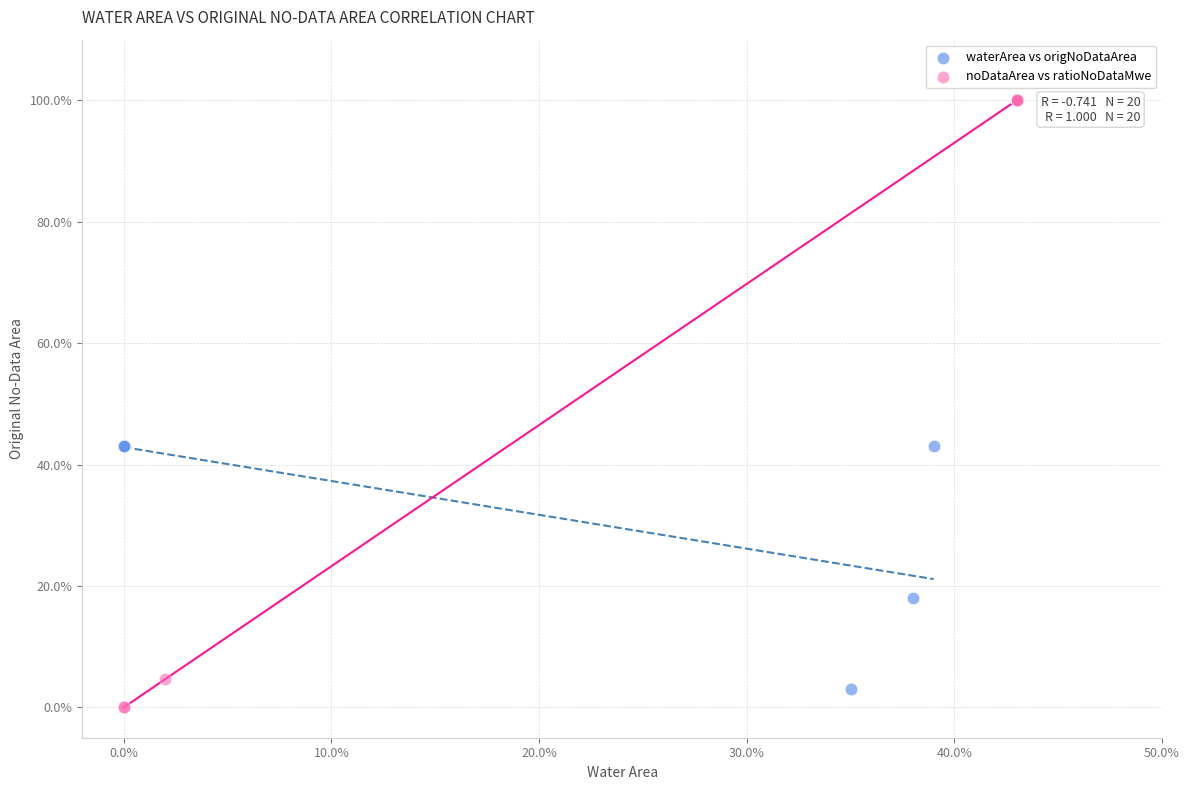

What are all the series names shown in the legend?

waterArea vs origNoDataArea, noDataArea vs ratioNoDataMwe